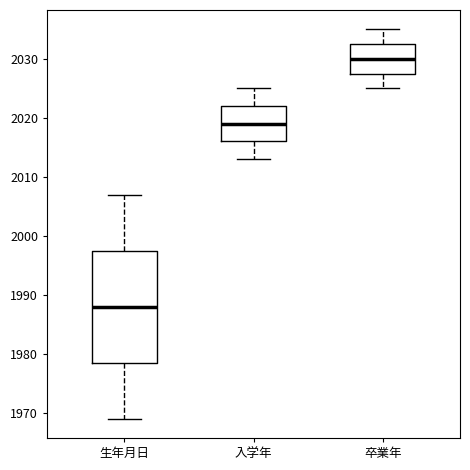

Reading left to right, transcribe this box plot: for each box, give where its median line is, the range the box spans, and where its two whiskers end, as read against the y-axis. The values are not printed on the chart, so give them approximately, as read against the axis.

生年月日: median 1988, box 1979 to 1998, whiskers 1969 to 2007
入学年: median 2019, box 2016 to 2022, whiskers 2013 to 2025
卒業年: median 2030, box 2028 to 2033, whiskers 2025 to 2035